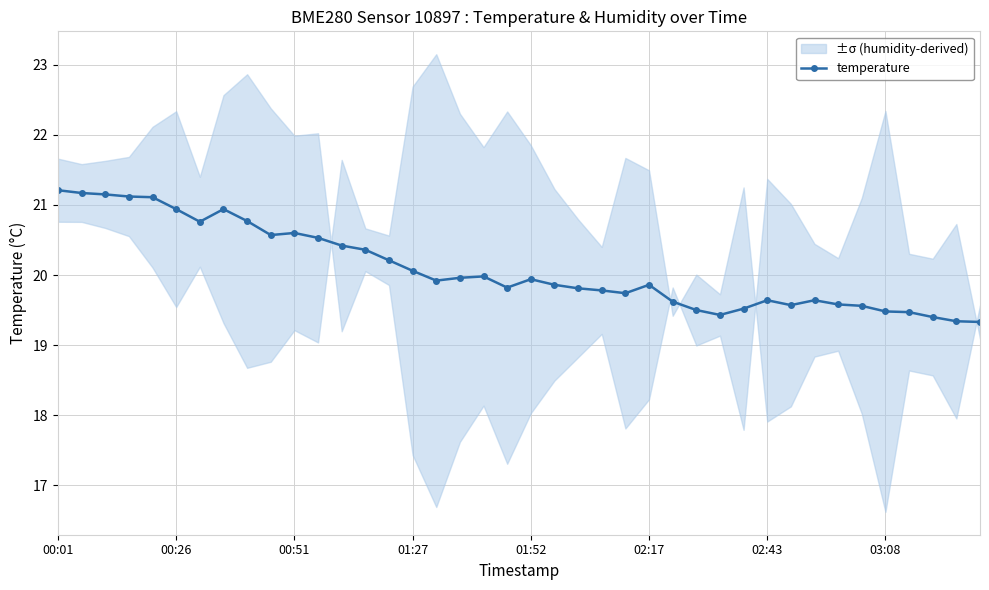

What is the value of the 15th point from the left?

20.2